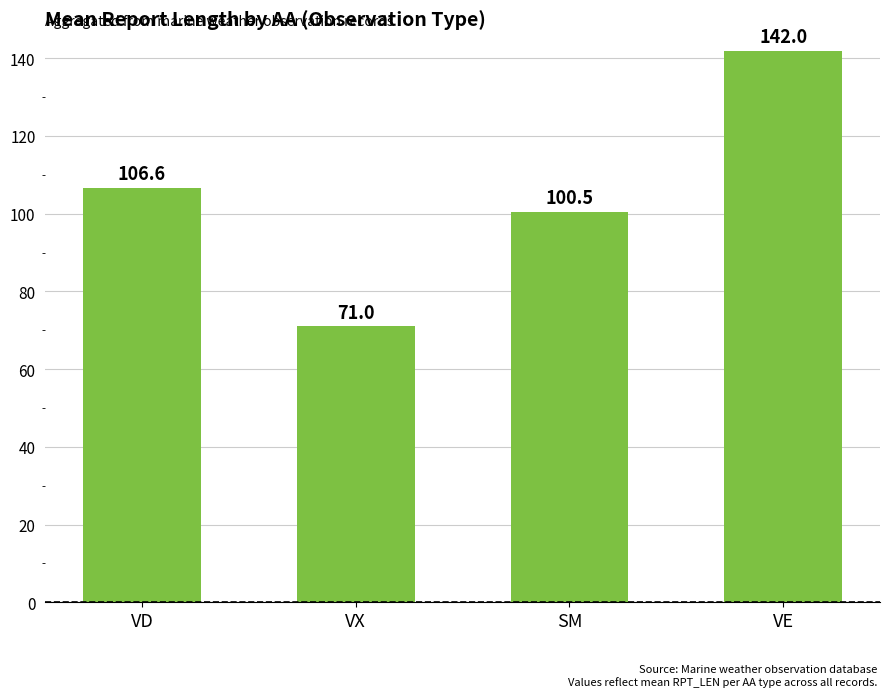

Rank the categories by value from lowest to highest.

VX, SM, VD, VE